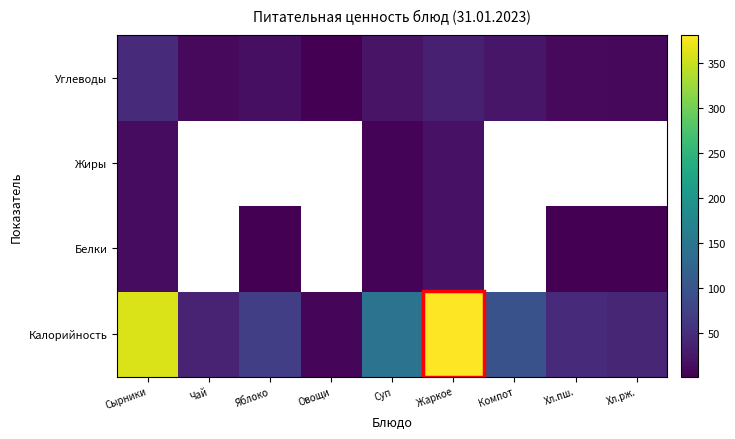

What is the sum of the Калорийность values at Компот and Суп?

241.0